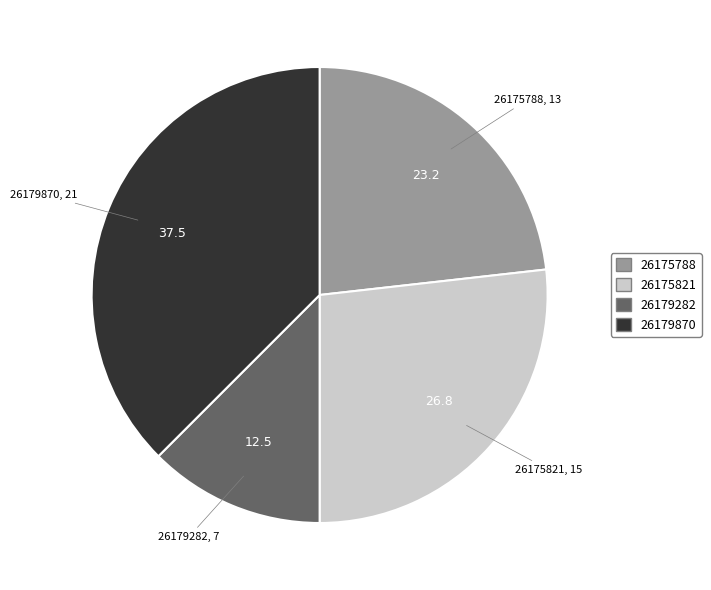

Which category has the biggest portion of the pie?

26179870